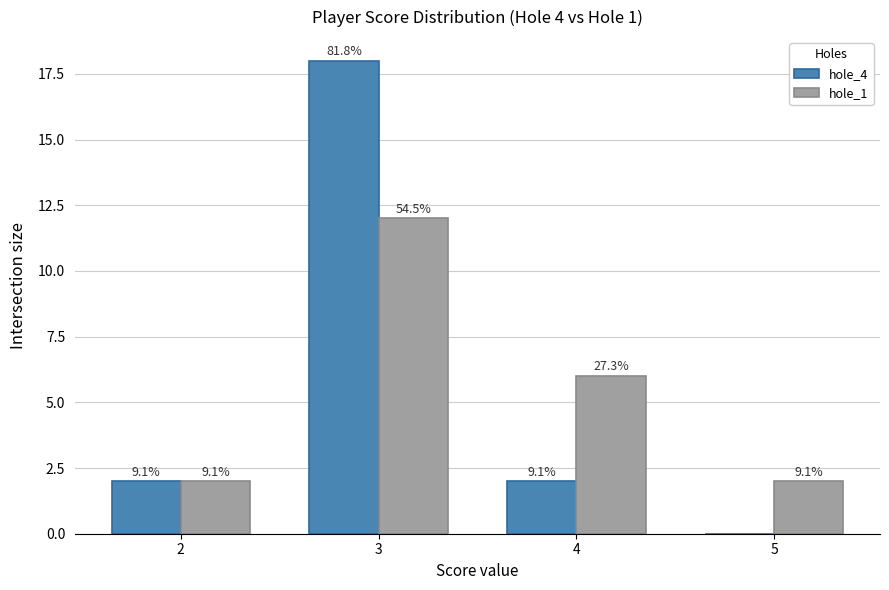

The value of hole_1 at 4 is 8. True or false?

False